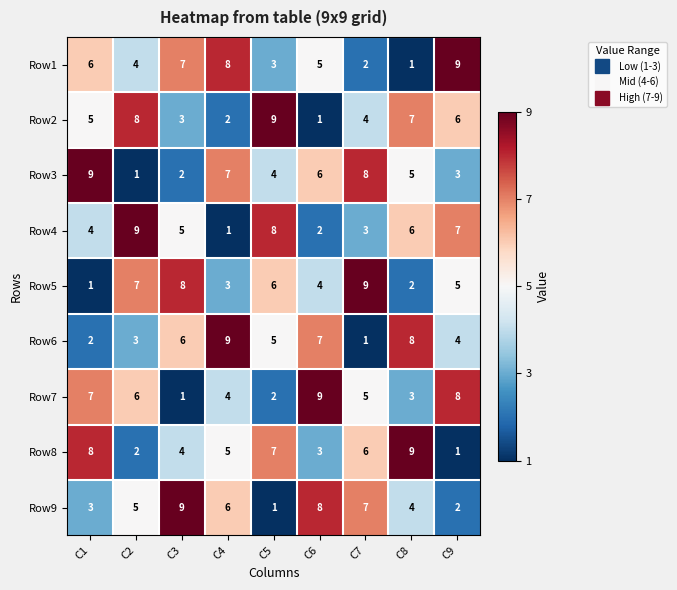

Which category has the lowest value in the Row9 series?

C5